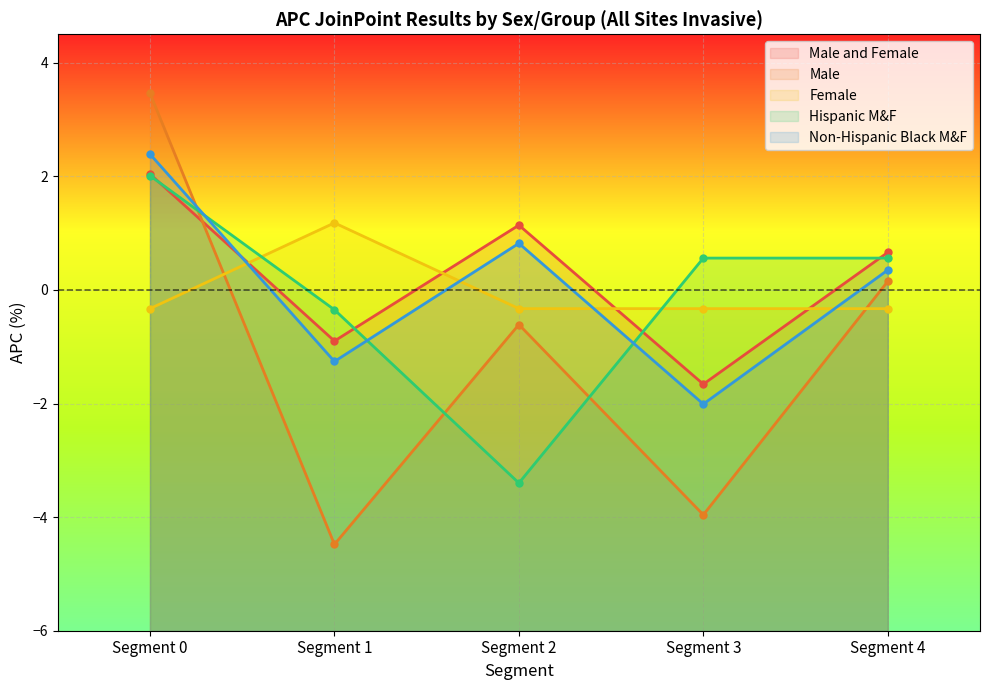

Which label corresponds to the largest value in the chart?

Segment 0